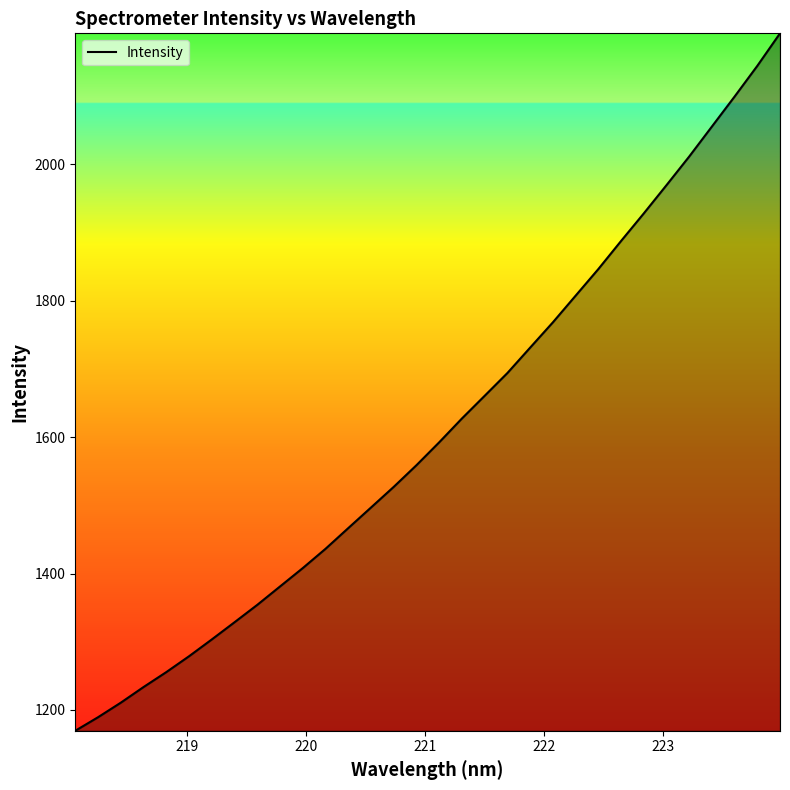

What is the difference between the maximum and minimum values?

1023.1